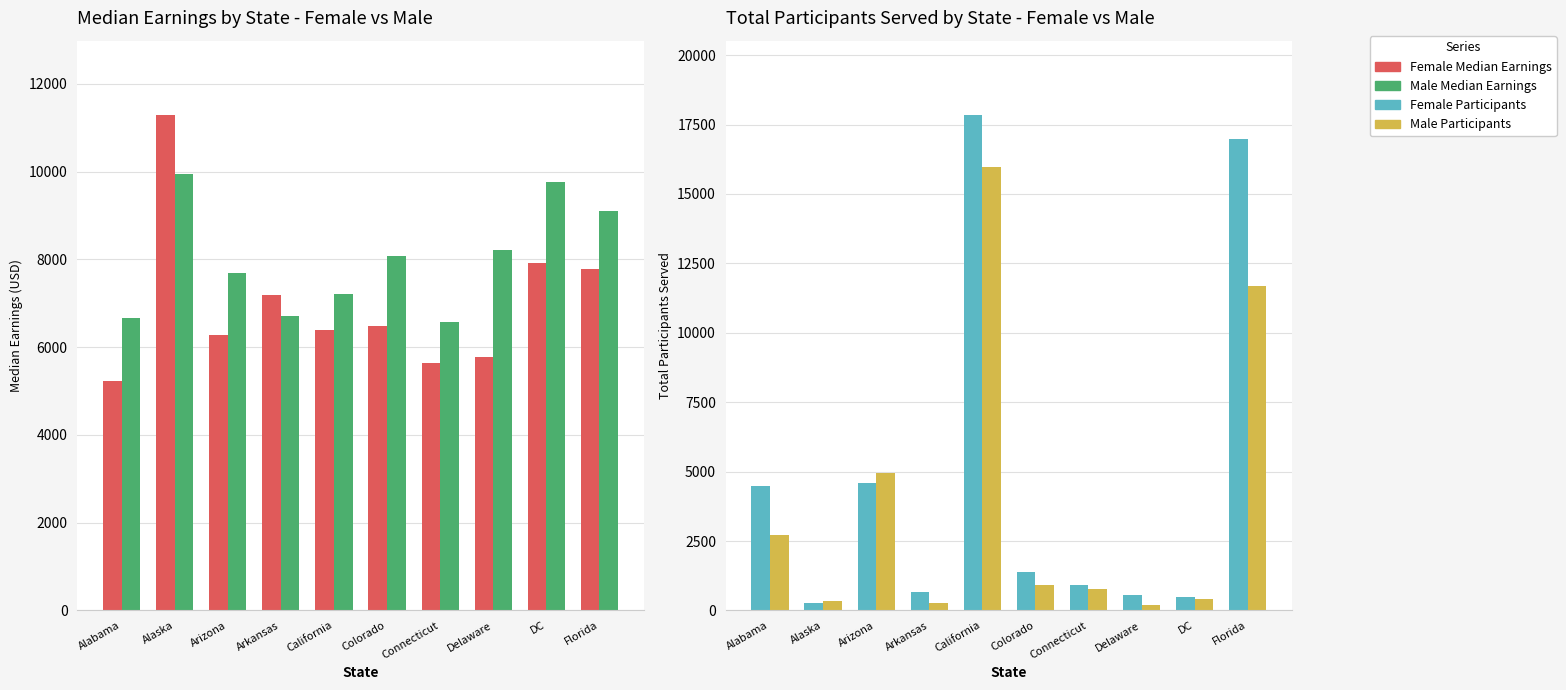

At which label is MedianEarningActmale closest to 8256?

Delaware